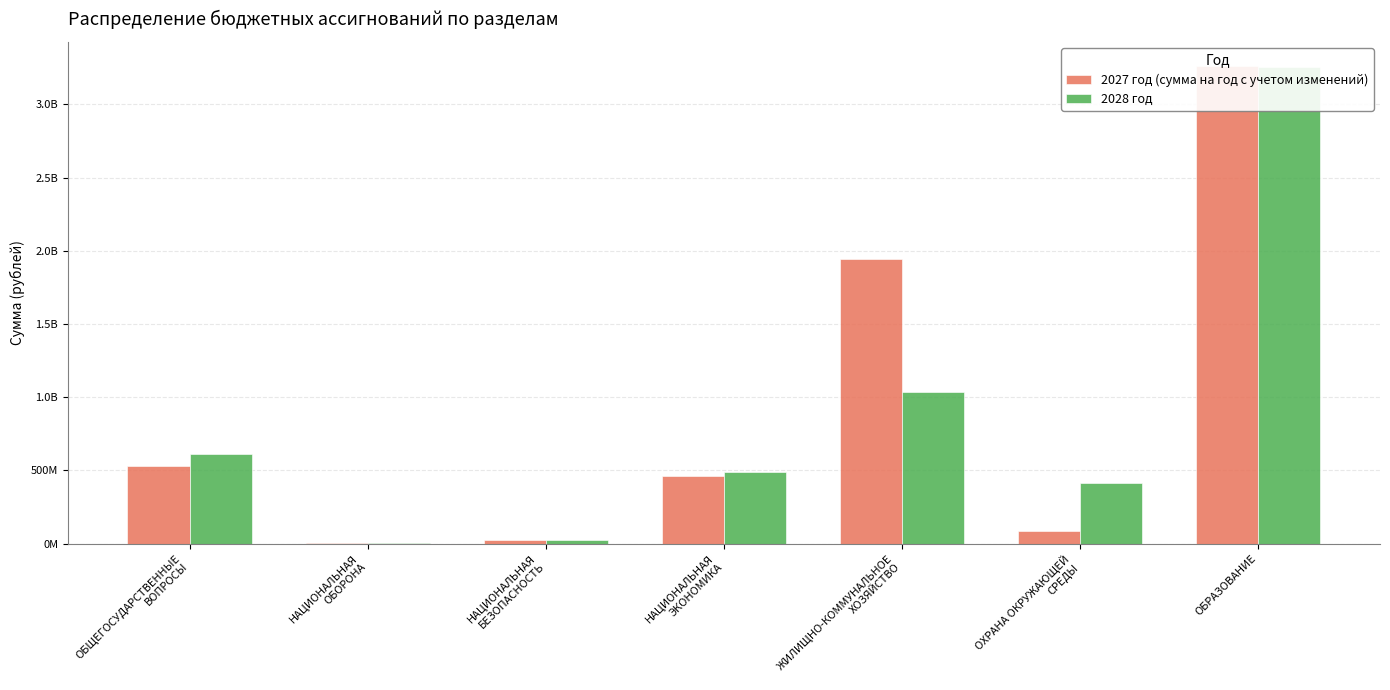

What is the maximum value shown in the chart?

3262680748